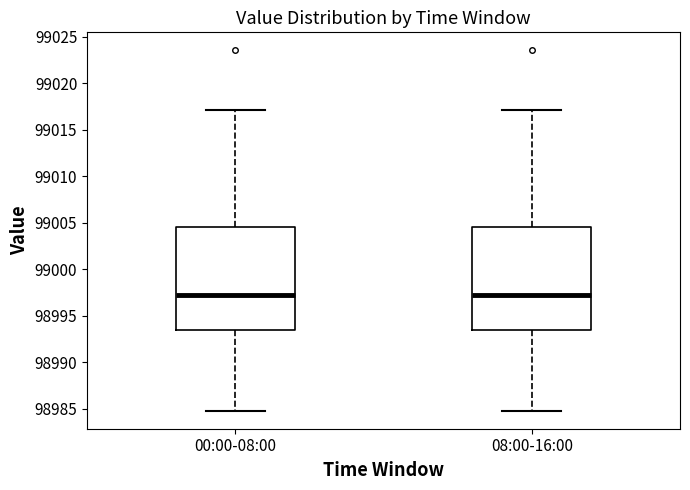

Reading left to right, read every box against the y-axis: the position of its median line, the range the box covers, and the ends of its whiskers. The values are not printed on the chart, so give them approximately, as read against the axis.

00:00-08:00: median 98997.5, box 98993.5 to 99004.5, whiskers 98985.0 to 99017.0
08:00-16:00: median 98997.5, box 98993.5 to 99004.5, whiskers 98985.0 to 99017.0